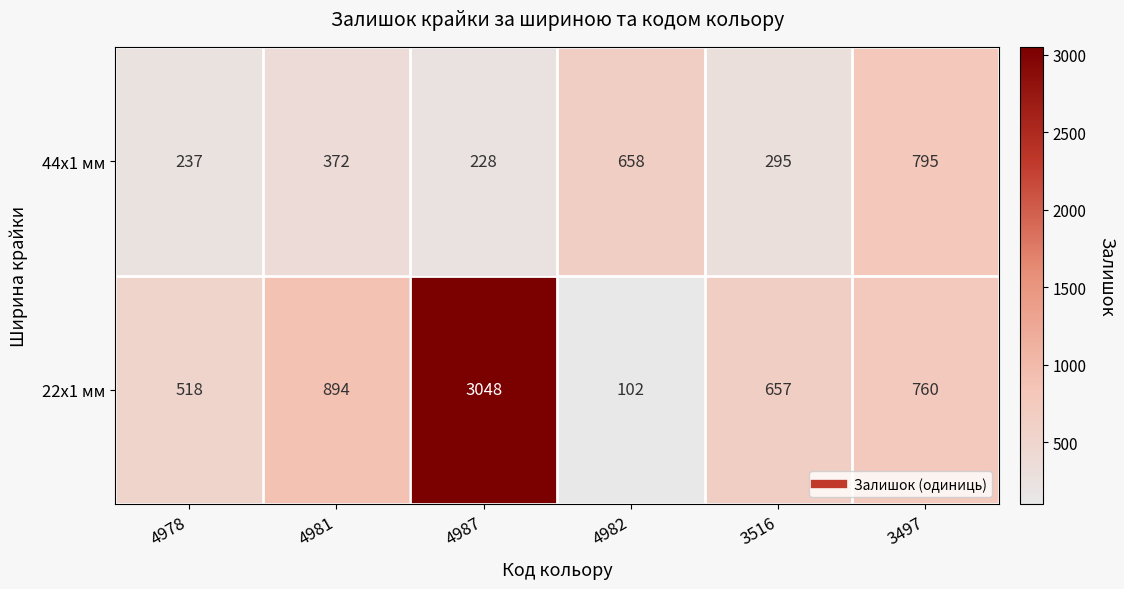

List the series in order of their peak value, highest first.

22x1 мм, 44x1 мм